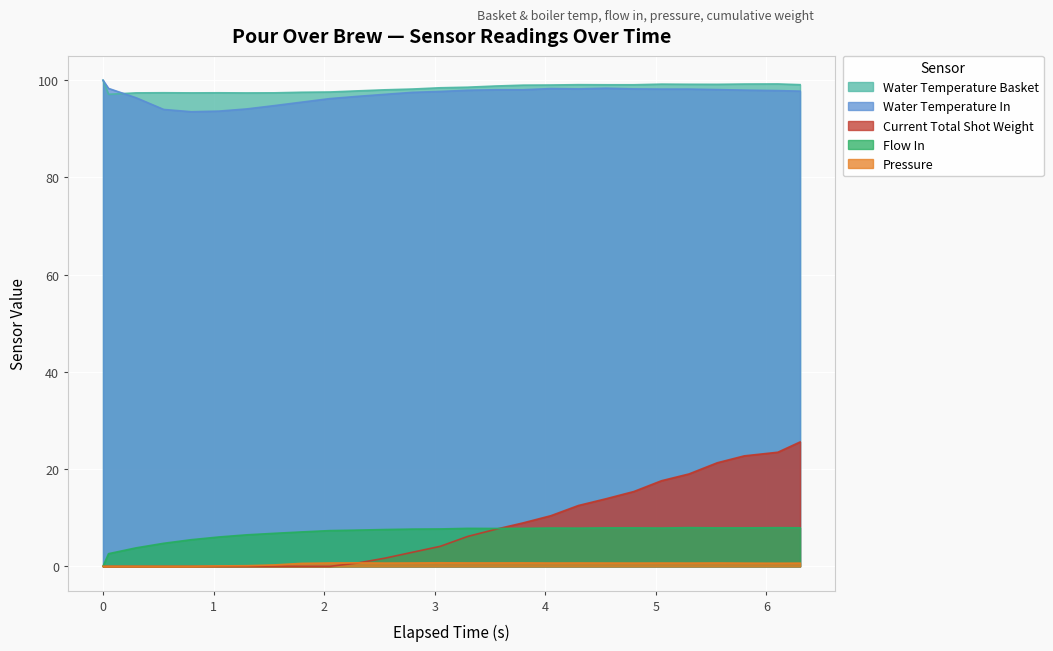

How many interior local valleys does the water_temperature_basket series have?

4